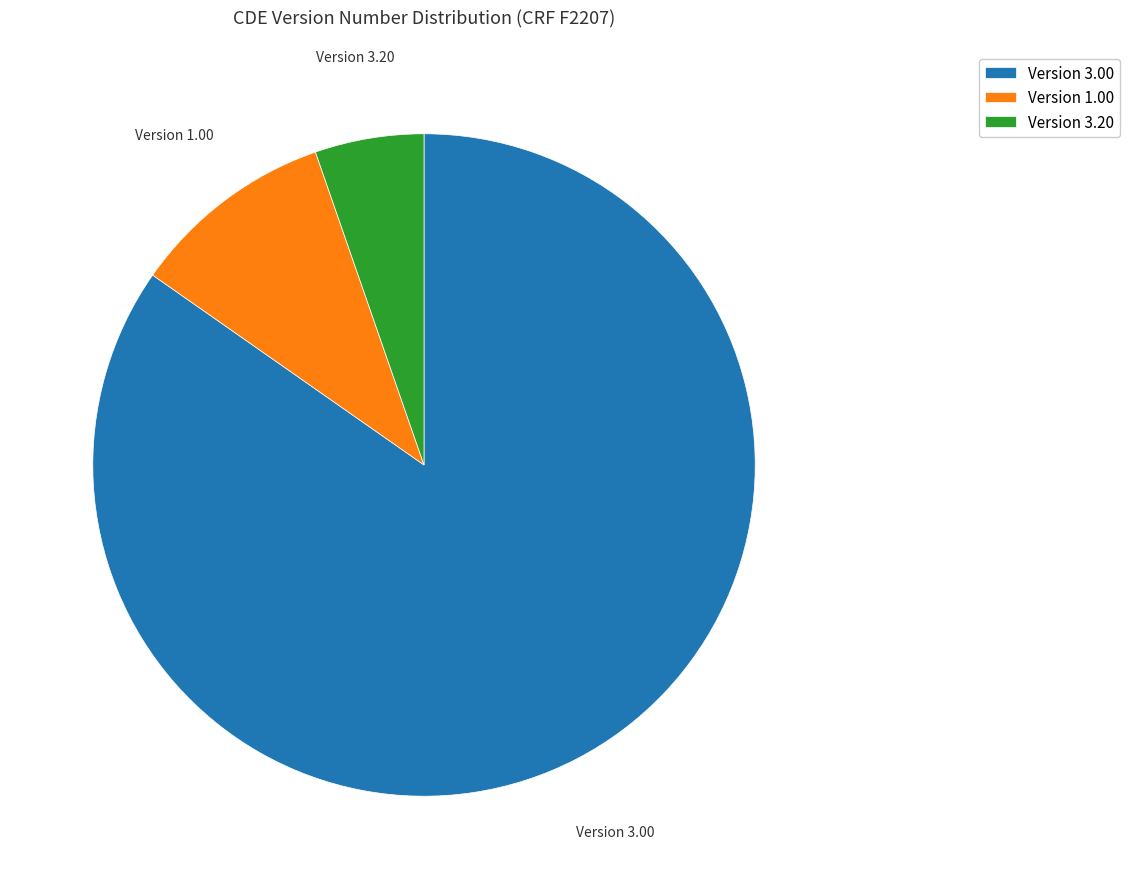

Which slice is the largest?

Version 3.00